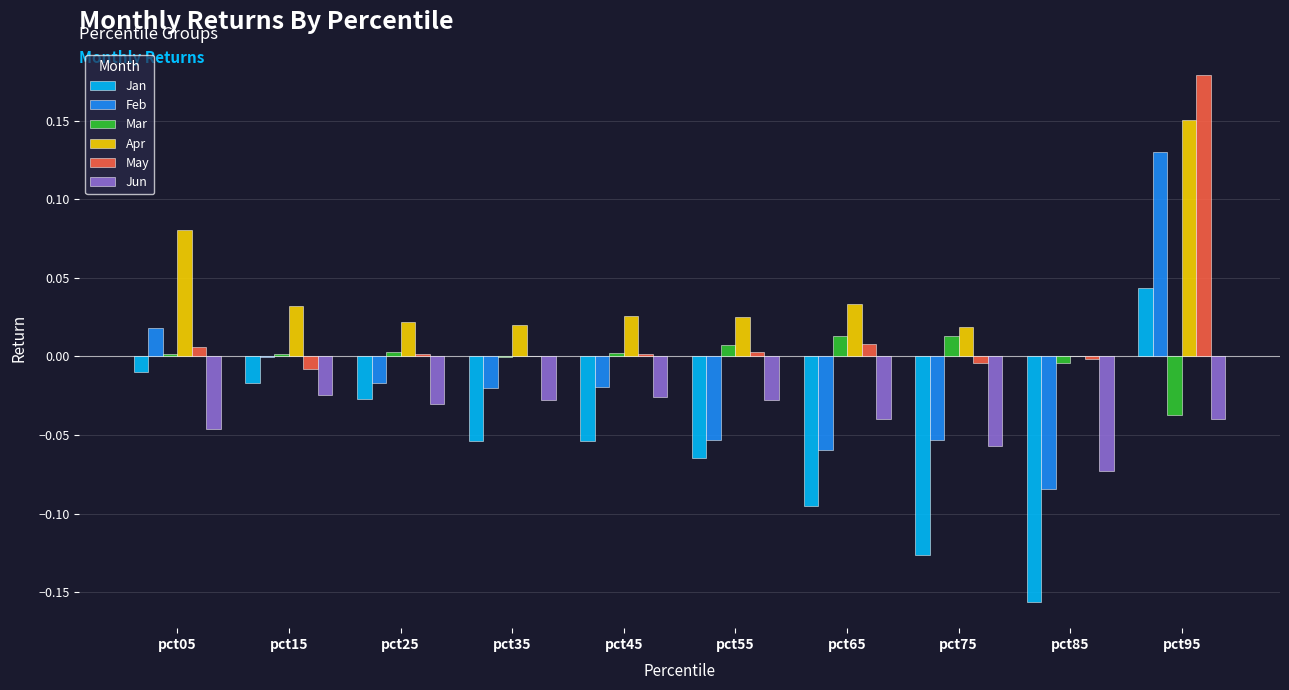

Where is Jan nearest to the value 0?

pct05